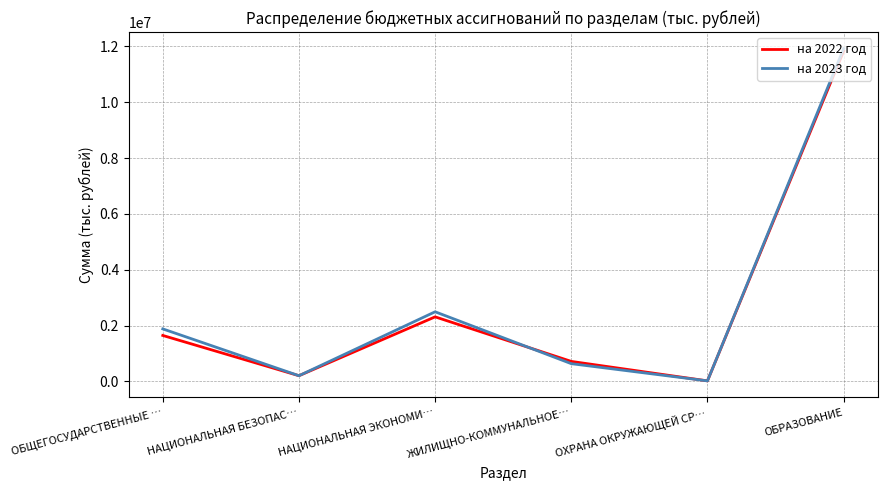

At which category does the chart reach its minimum across all series?

ОХРАНА ОКРУЖАЮЩЕЙ СР…